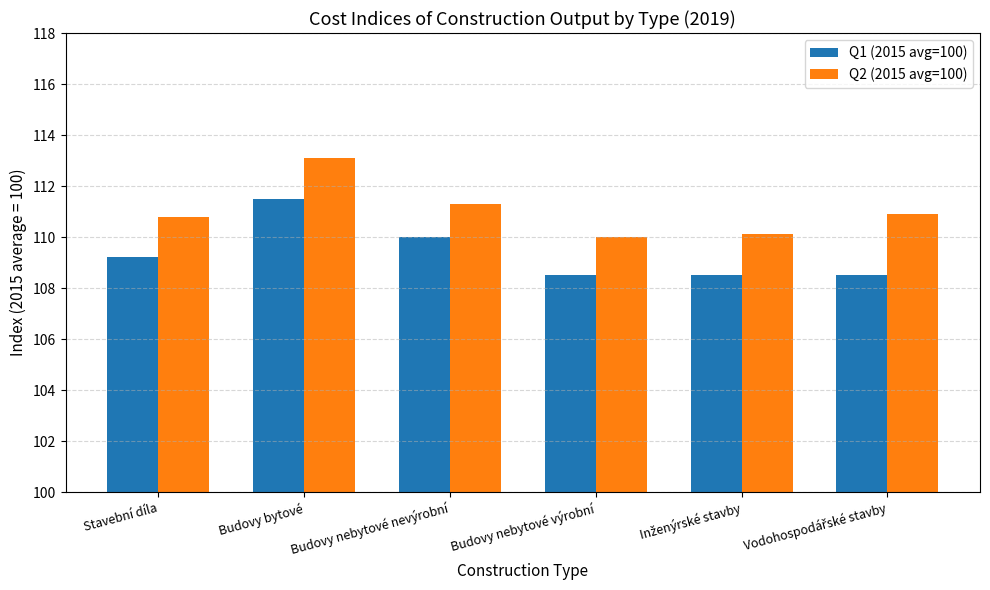

True or false: Q2 (2015 avg=100) has a value of 184.7 at Budovy nebytové výrobní.

False